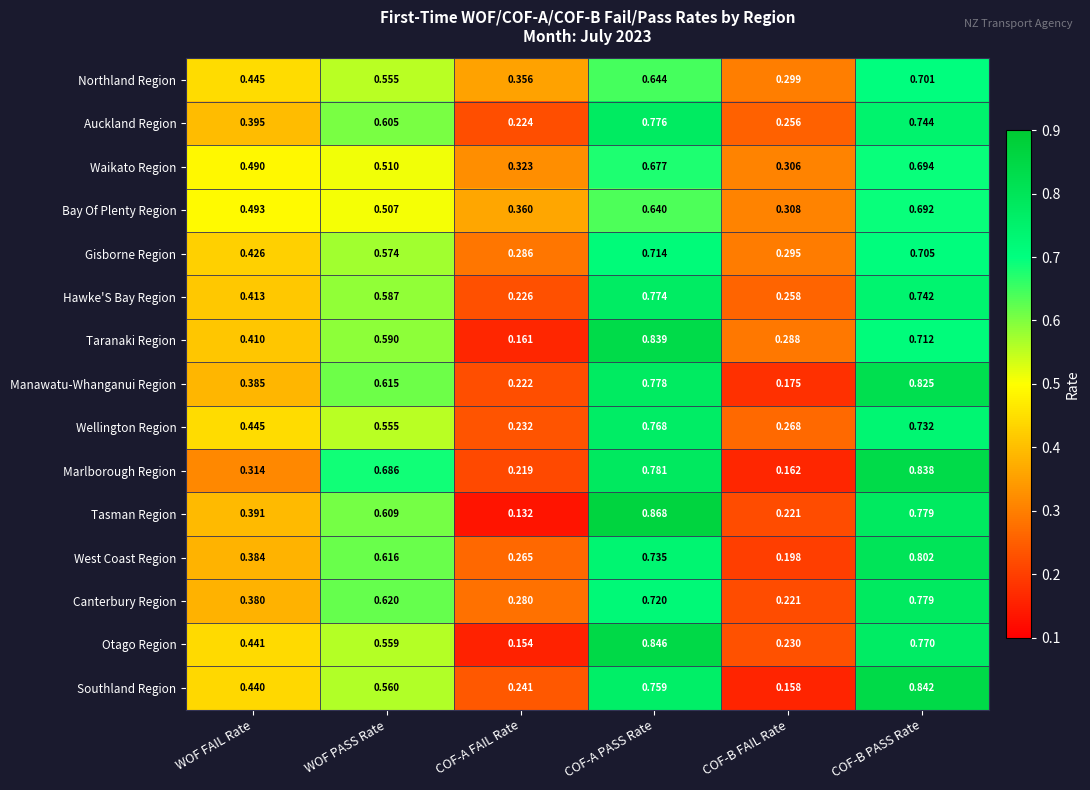

List the series in order of their peak value, lowest first.

Bay Of Plenty Region, Waikato Region, Northland Region, Gisborne Region, Wellington Region, Hawke'S Bay Region, Auckland Region, Canterbury Region, West Coast Region, Manawatu-Whanganui Region, Marlborough Region, Taranaki Region, Southland Region, Otago Region, Tasman Region